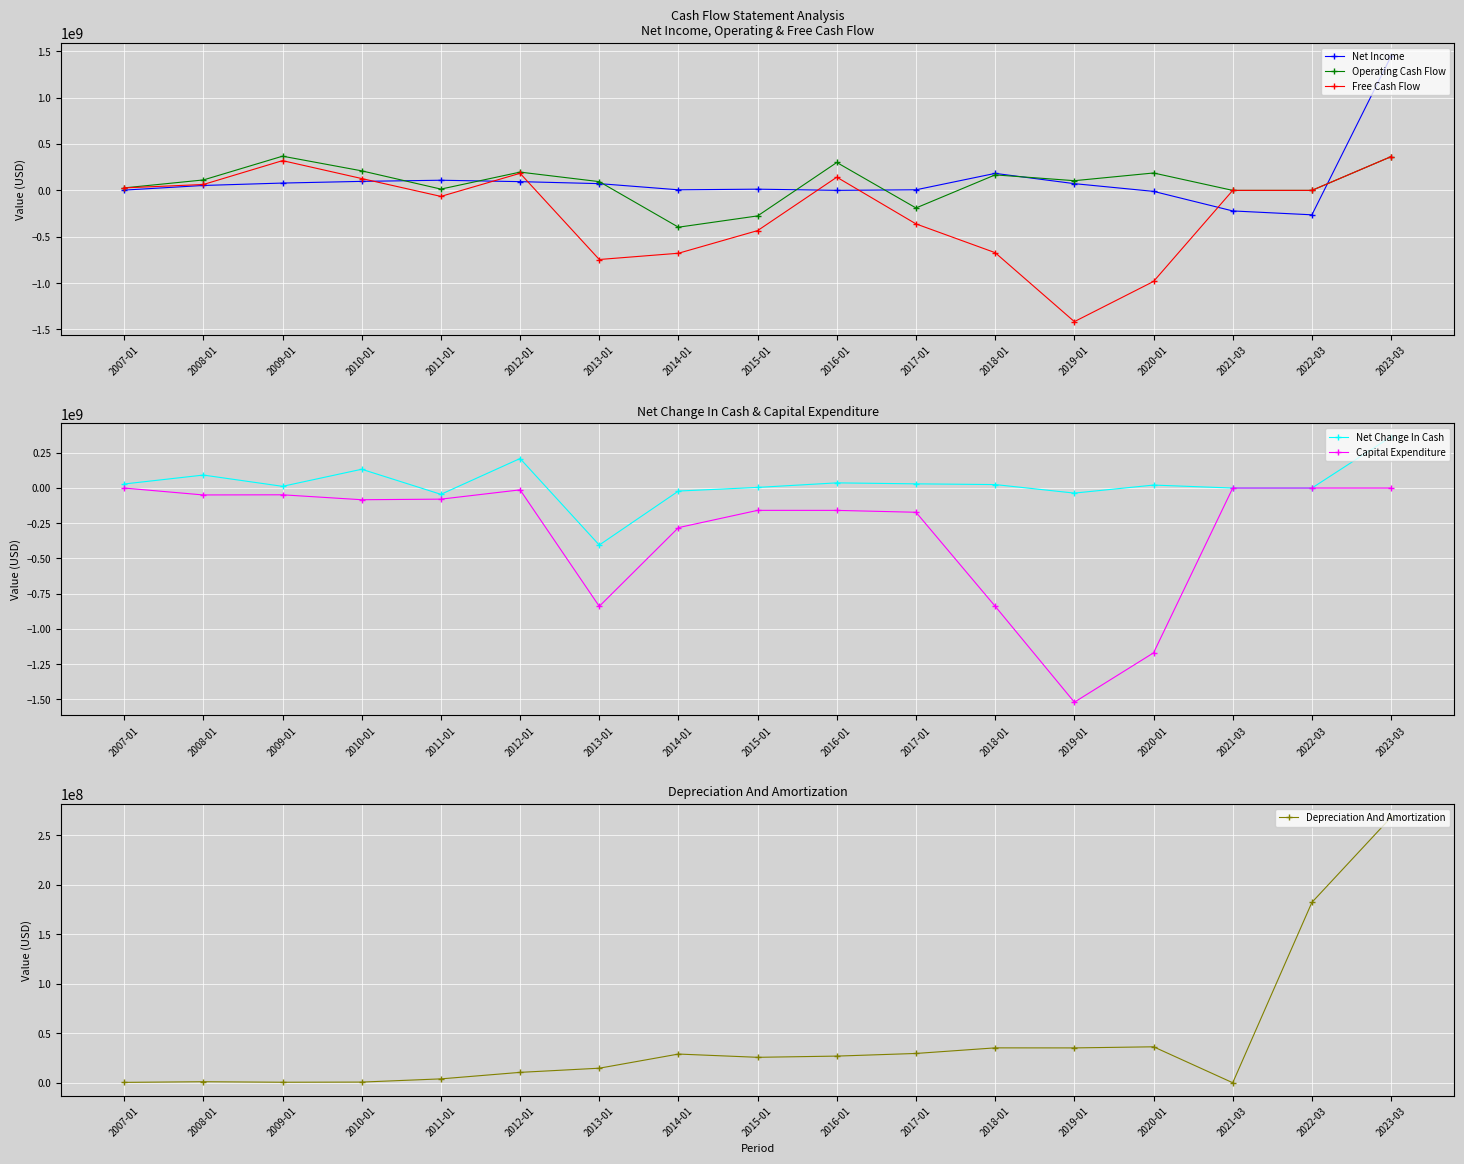

The Net Income series shows -221686000 at 2021-03. True or false?

True